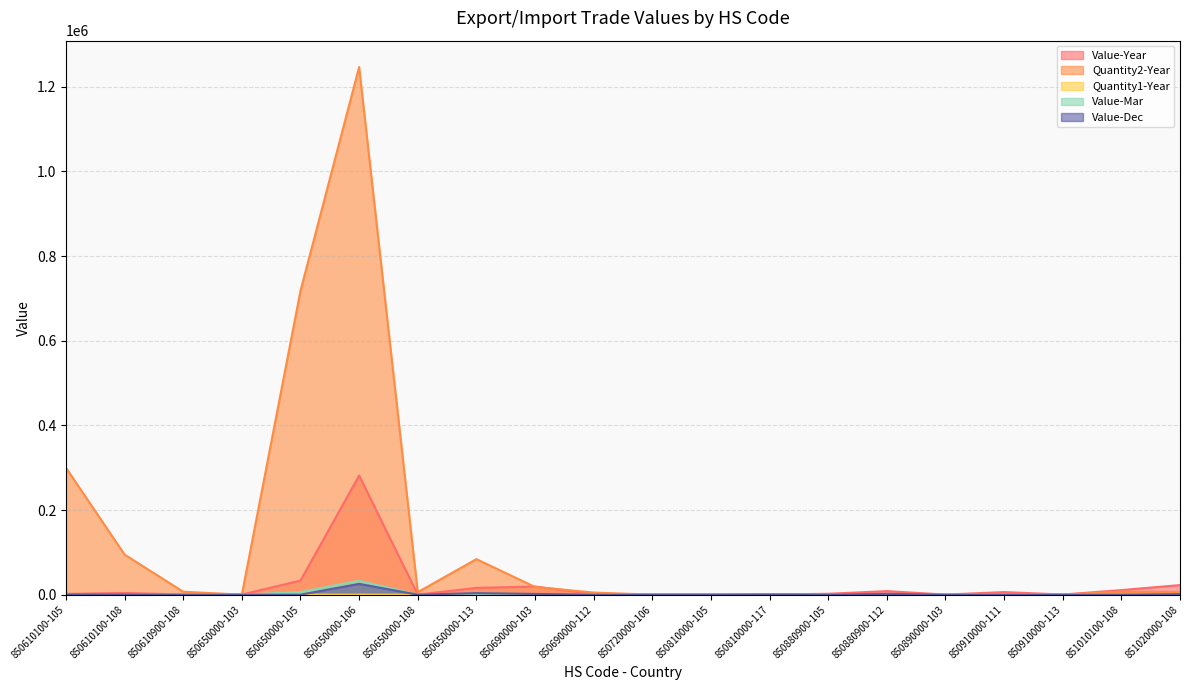

At 850810000-105, list the series in order from smallest to largest.

Quantity1-Year, Value-Mar, Value-Dec, Quantity2-Year, Value-Year